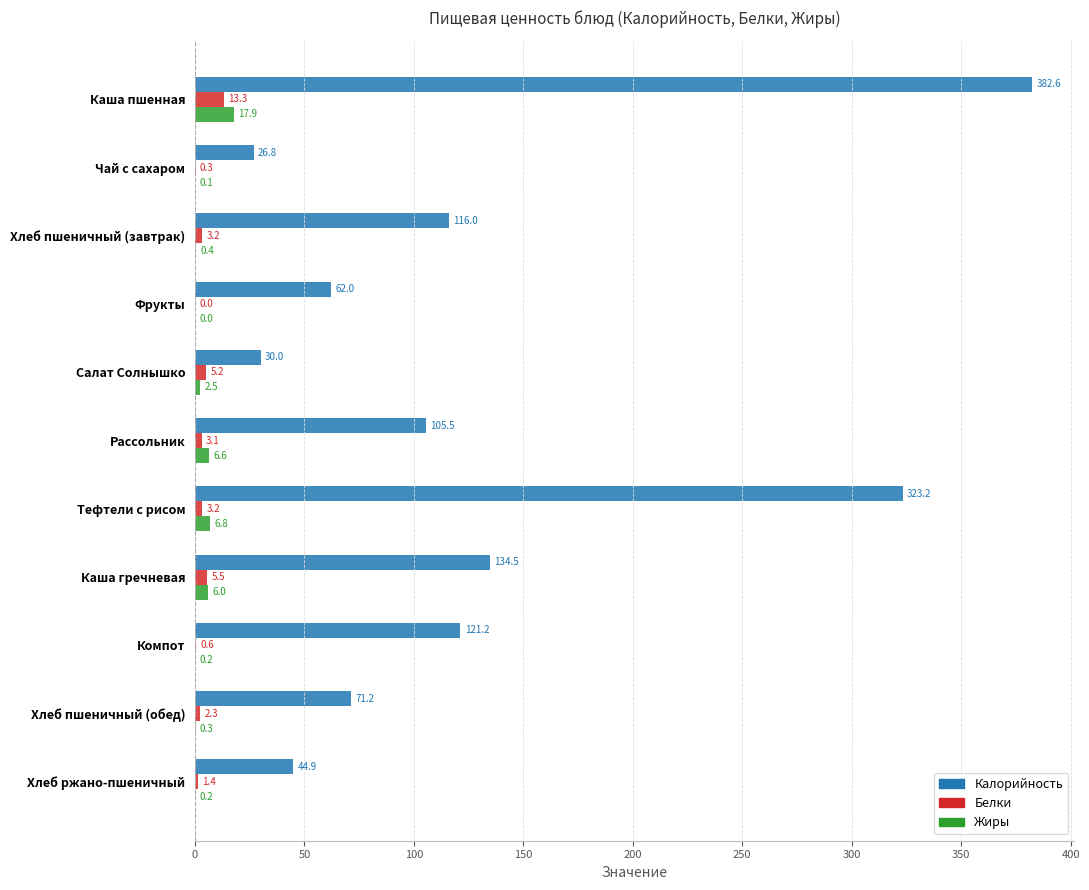

What is the sum of the Жиры values at Каша пшенная and Рассольник?

24.5